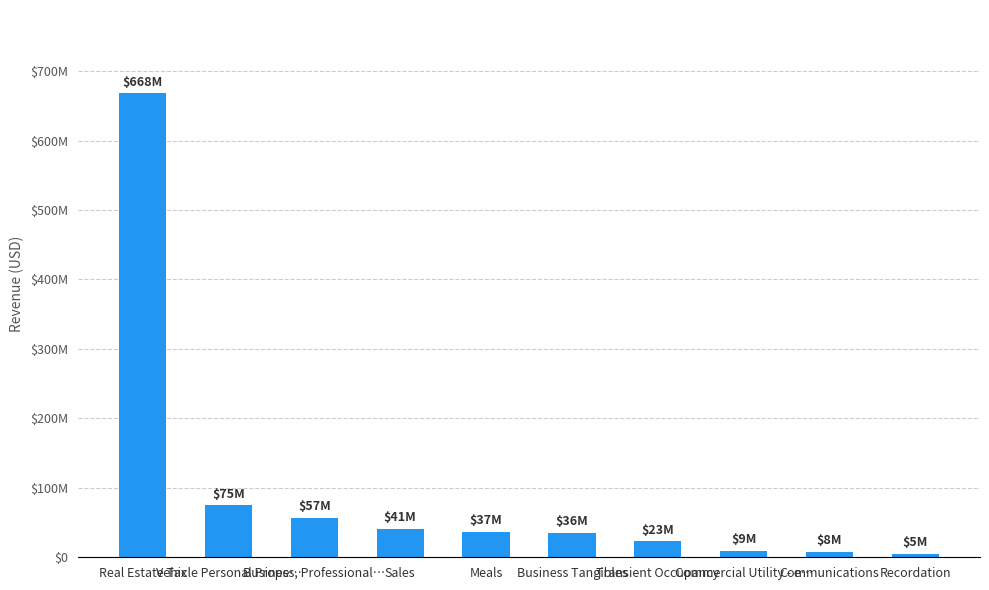

What is the difference between the second highest and second lowest values?

67052147